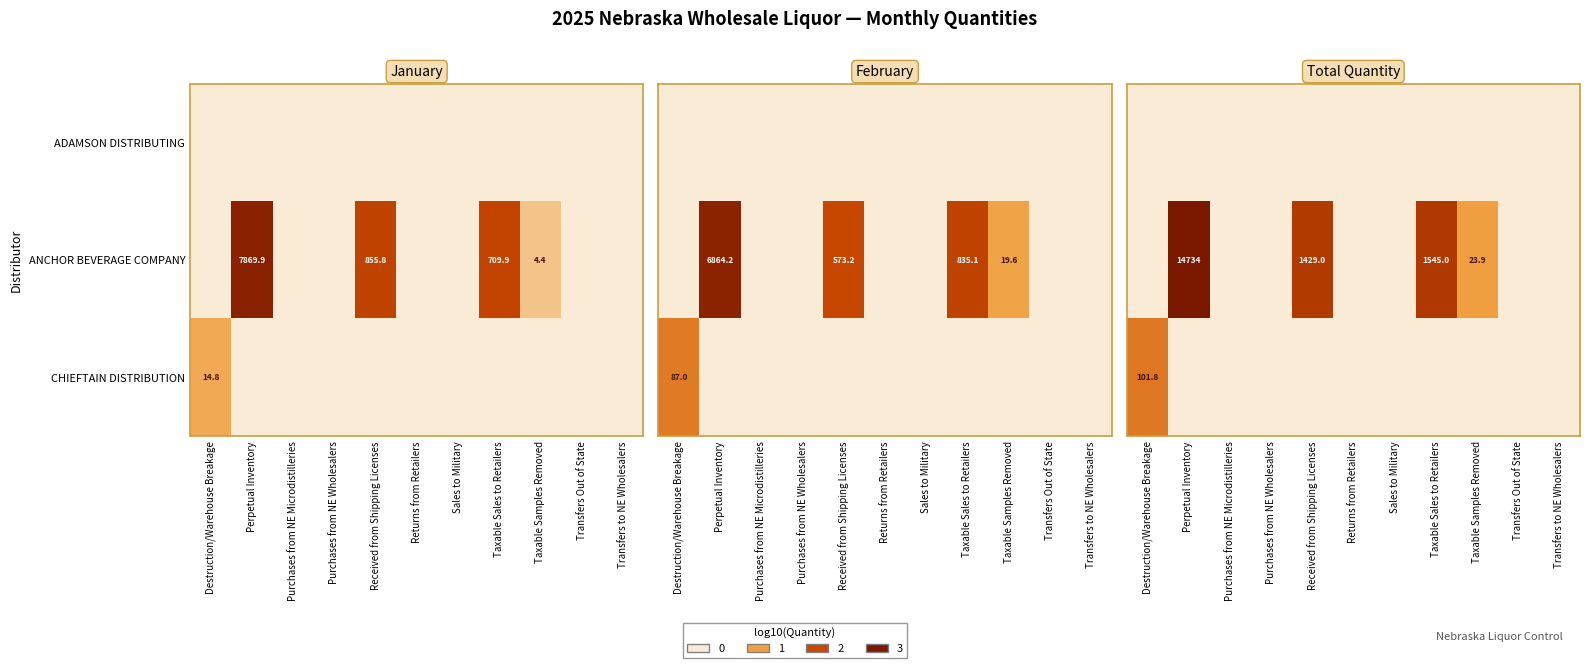

Which series has the widest spread of values?

ANCHOR BEVERAGE COMPANY